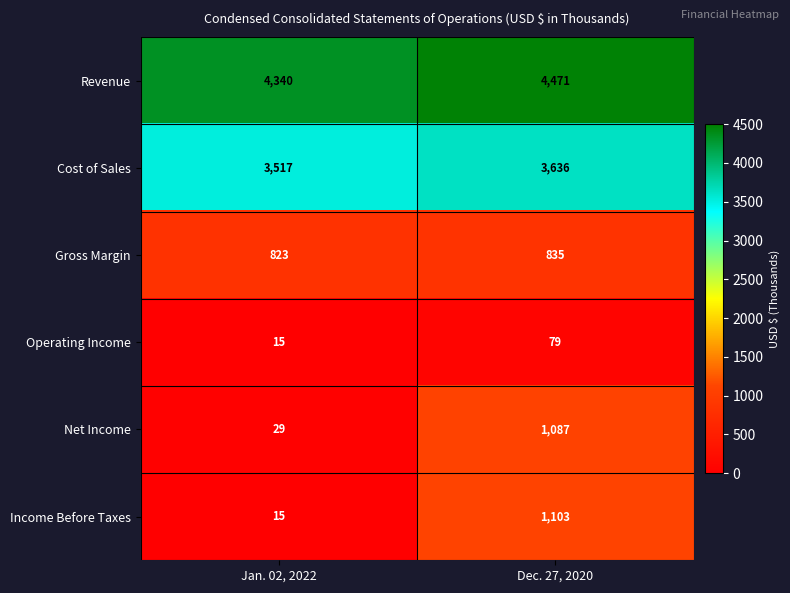

How many distinct data groups are displayed?

6